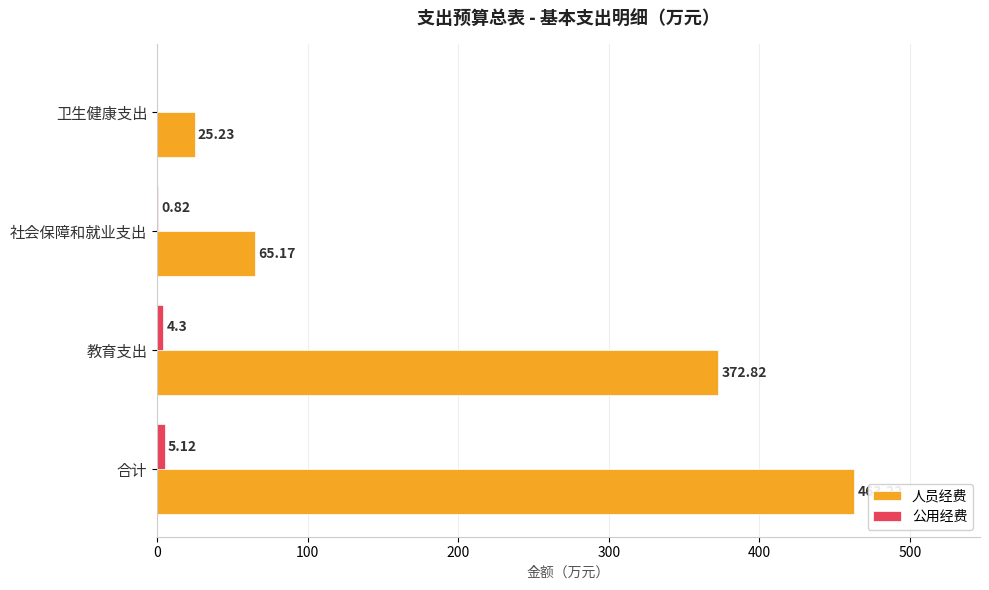

Where is 人员经费 nearest to the value 244?

教育支出